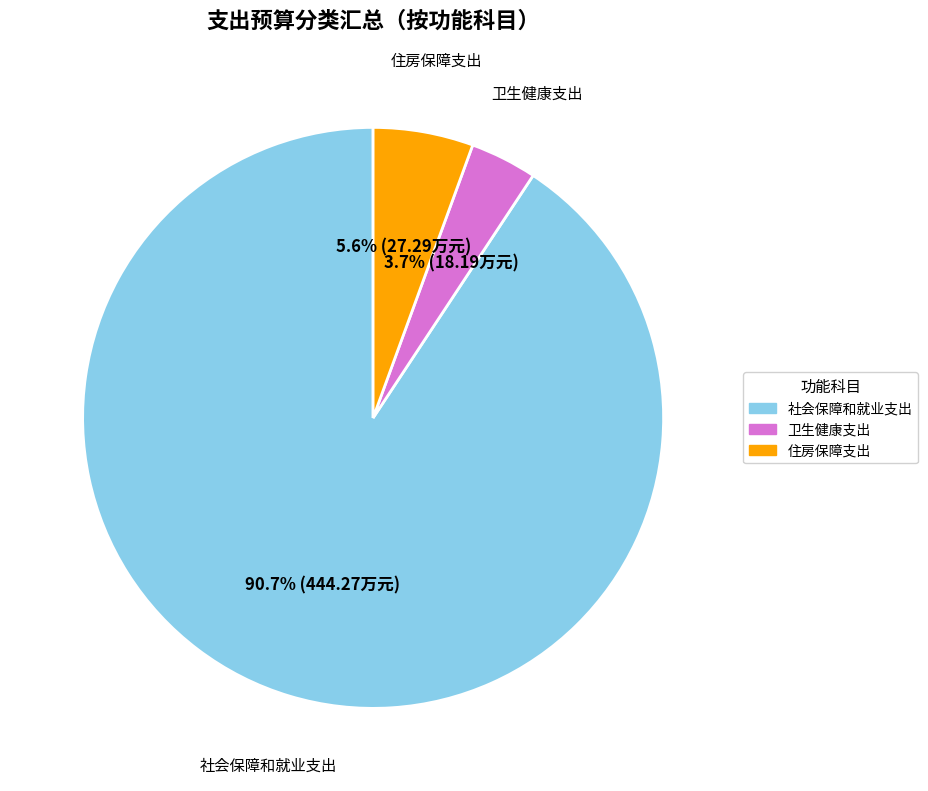

To the nearest percent, what is the combined percentage of 住房保障支出 and 社会保障和就业支出?

96%